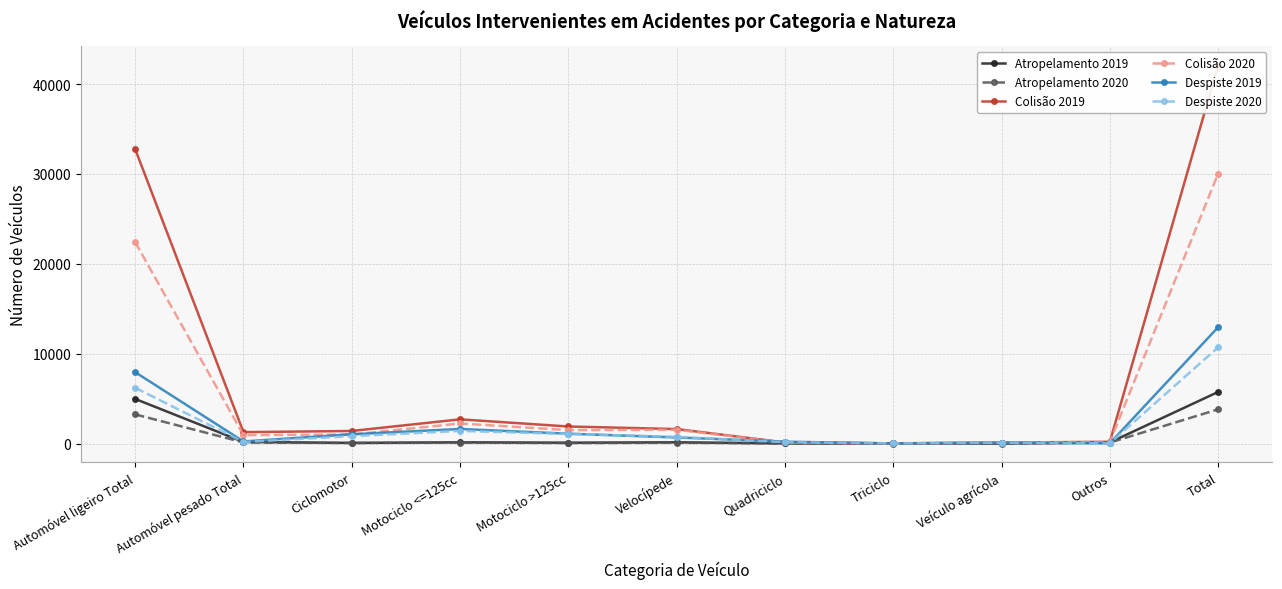

Which category has the lowest value across all series?

Triciclo